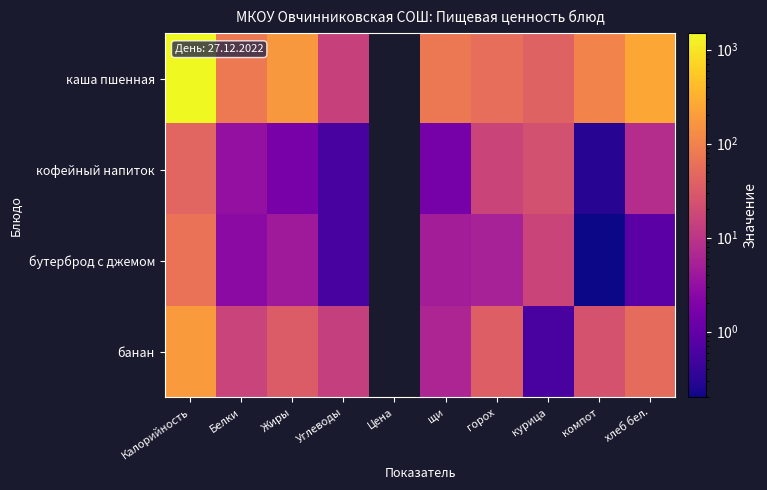

At which label is каша пшенная closest to 755?

хлеб бел.